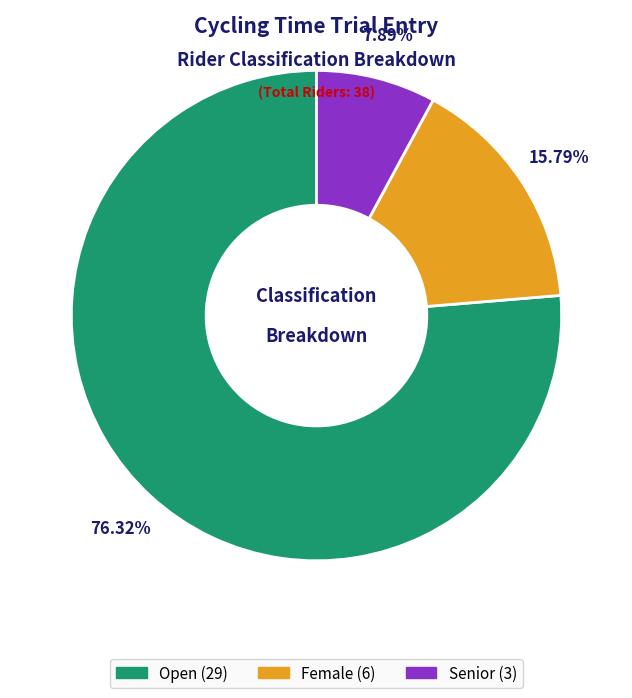

Rank the categories by value from lowest to highest.

Senior, Female, Open